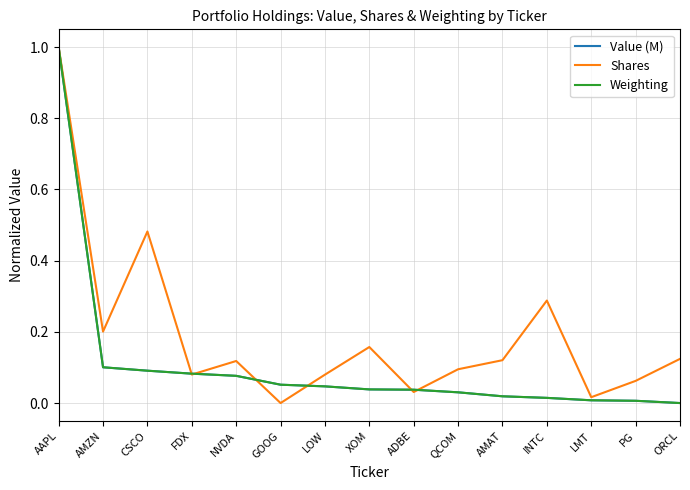

The value of Shares at ORCL is 0.1. True or false?

True